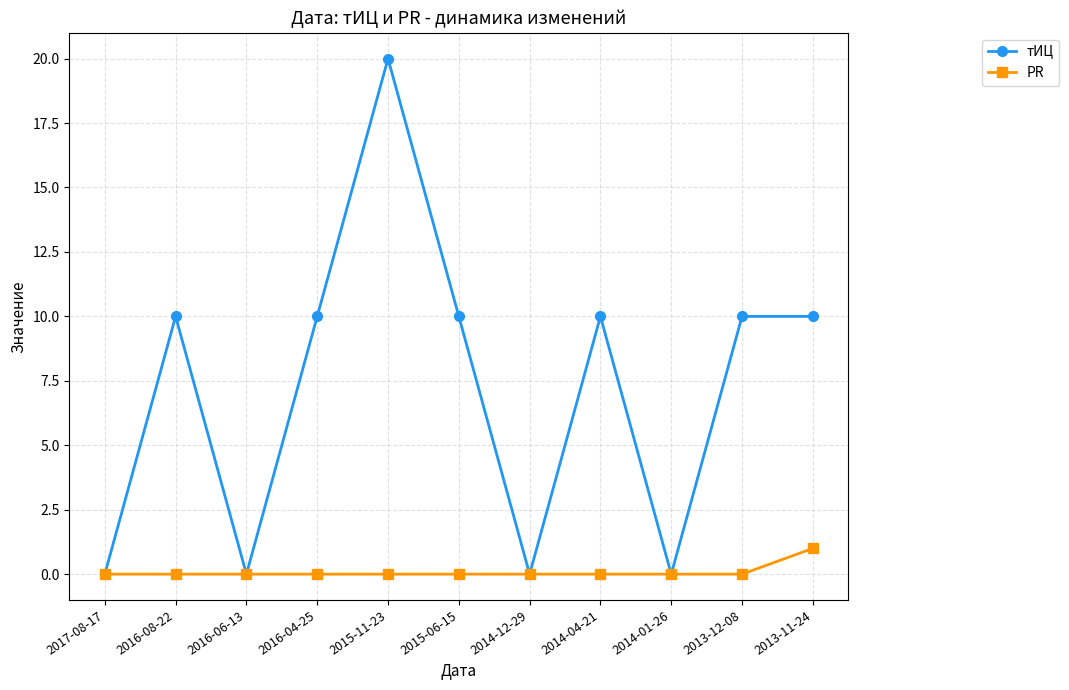

At which category does тИЦ reach its first local peak?

2016-08-22